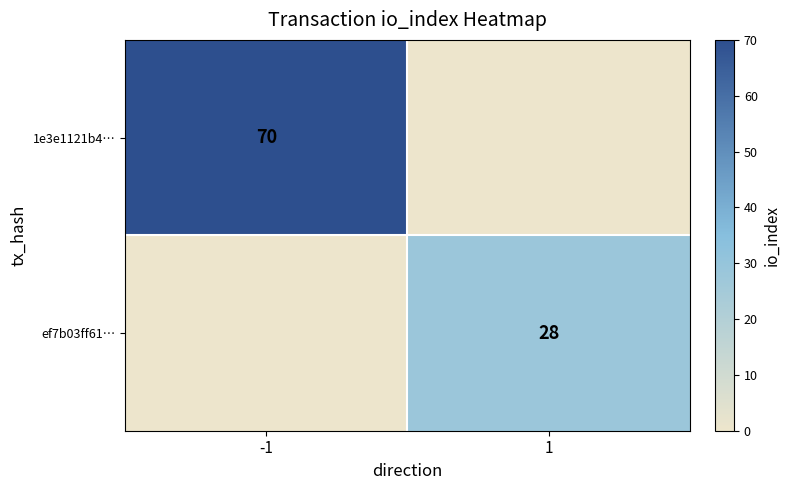

The ef7b03ff61… series shows 10 at 1. True or false?

False